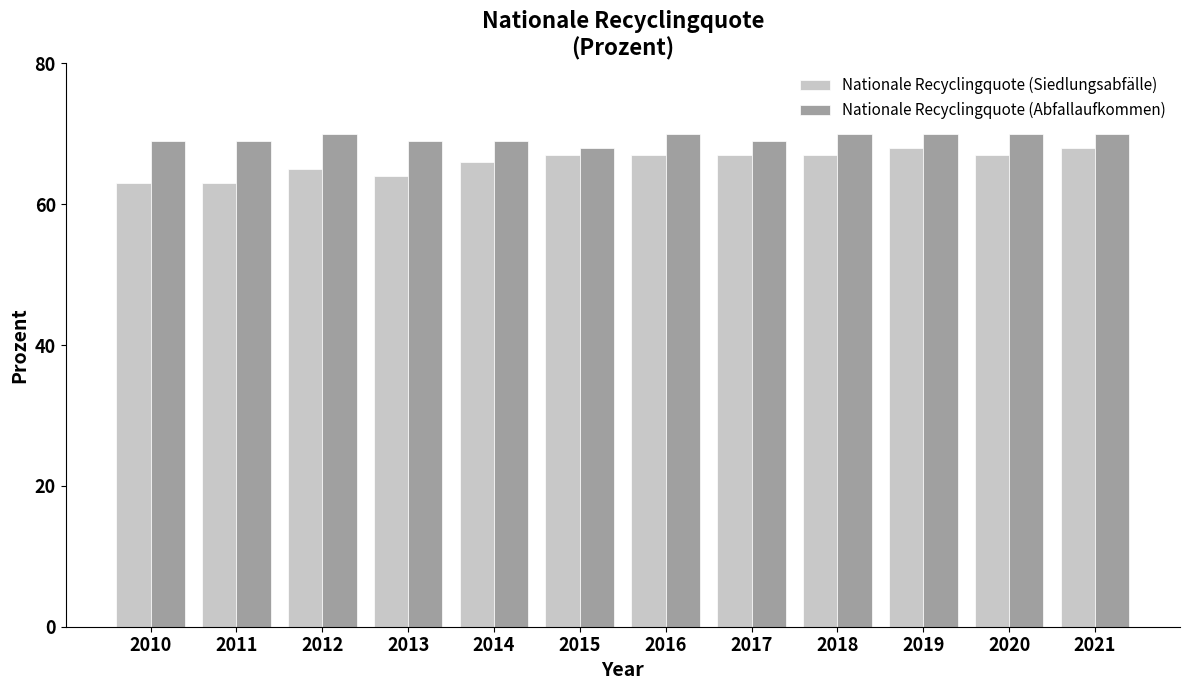

What is the maximum value for Nationale Recyclingquote (Abfallaufkommen)?

70